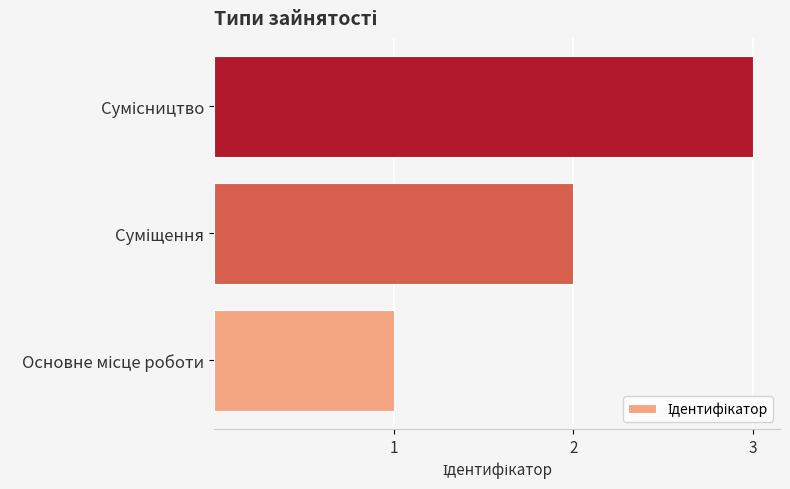

What is the greatest value displayed?

3